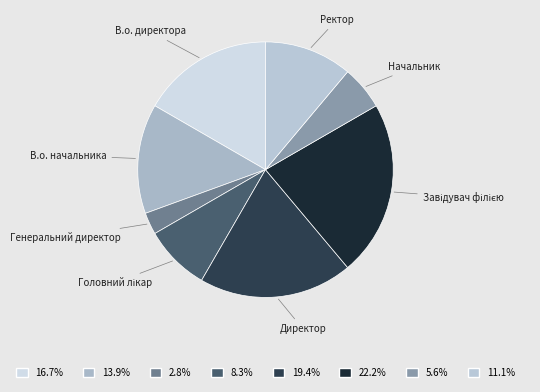

Is there any slice that represents more than half of the pie?

No